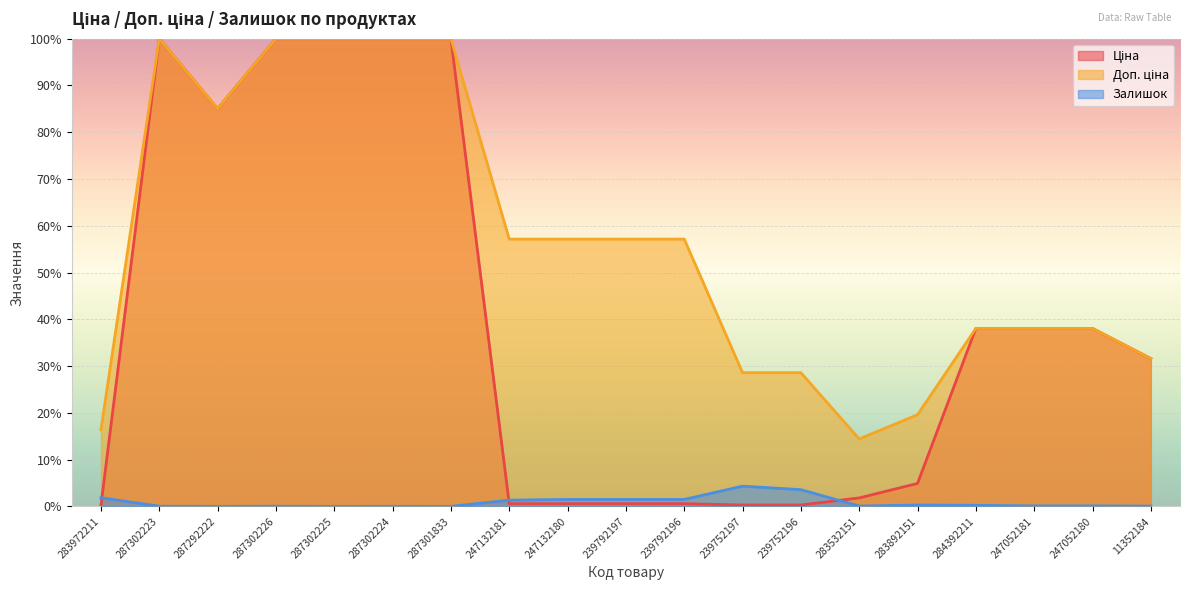

Reading right to left, transcribe all the data shown in this chart.

Ціна: 31.6	38.1	38.1	38.1	4.9	1.8	0.3	0.3	0.6	0.6	0.6	0.6	100.0	100.0	100.0	100.0	85.0	100.0	0.2
Доп. ціна: 31.6	38.1	38.1	38.1	19.6	14.4	28.6	28.6	57.2	57.2	57.2	57.2	100.0	100.0	100.0	100.0	85.0	100.0	16.4
Залишок: 0.1	0.1	0.1	0.2	0.3	0.1	3.6	4.3	1.5	1.5	1.5	1.3	0.0	0.0	0.0	0.0	0.0	0.0	1.8